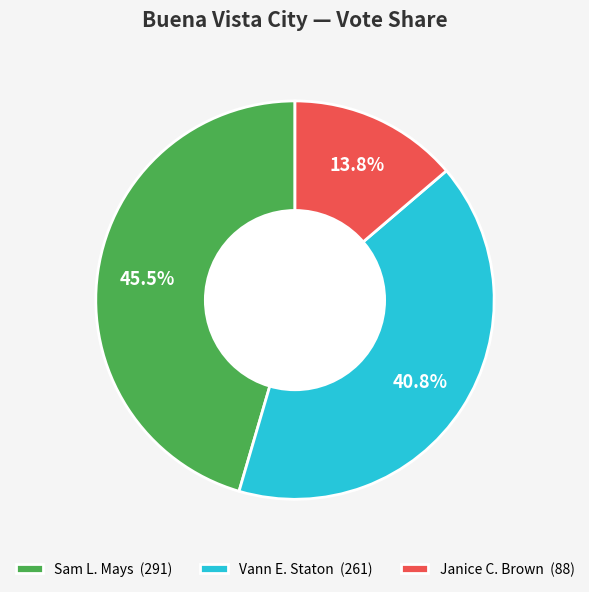

True or false: Sam L. Mays accounts for 54% of the total.

False